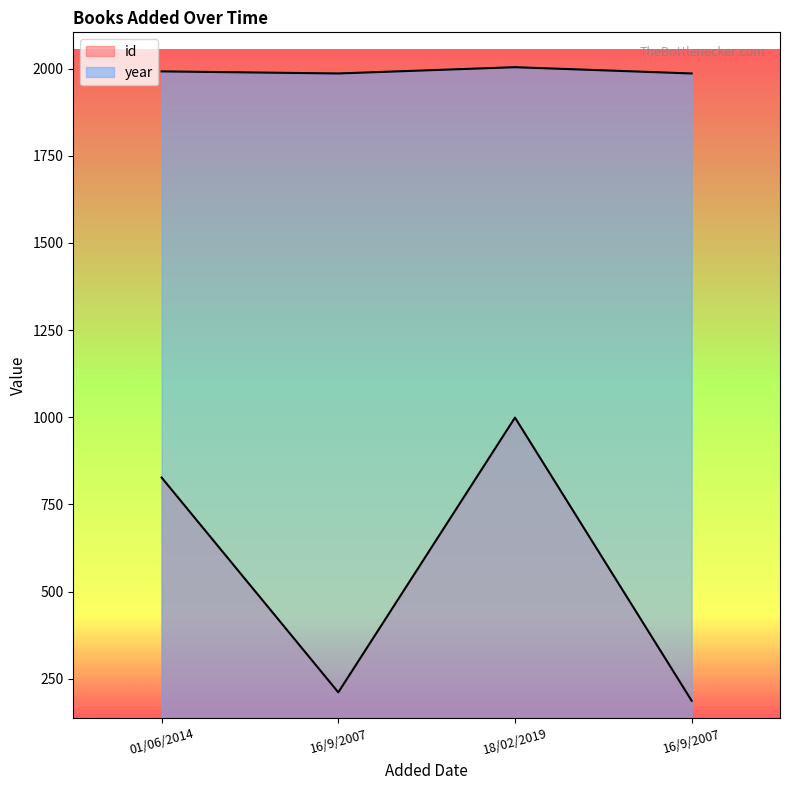

What is the difference between the maximum and second lowest values in the id series?

788